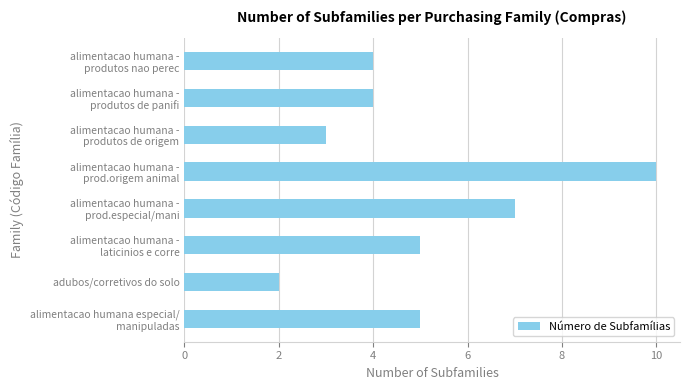

How many data points are less than 5?

4